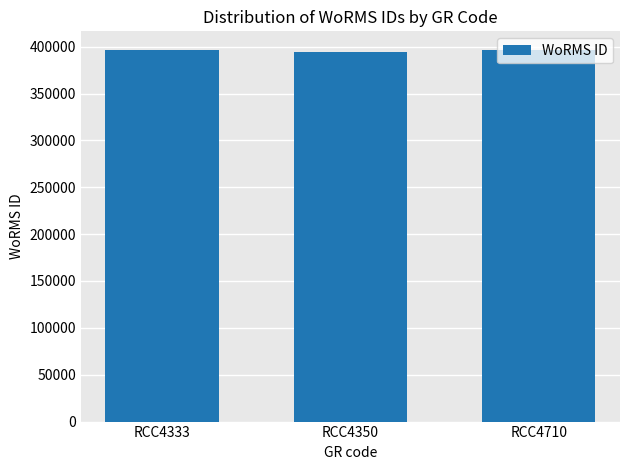

What is the smallest value displayed?

393986